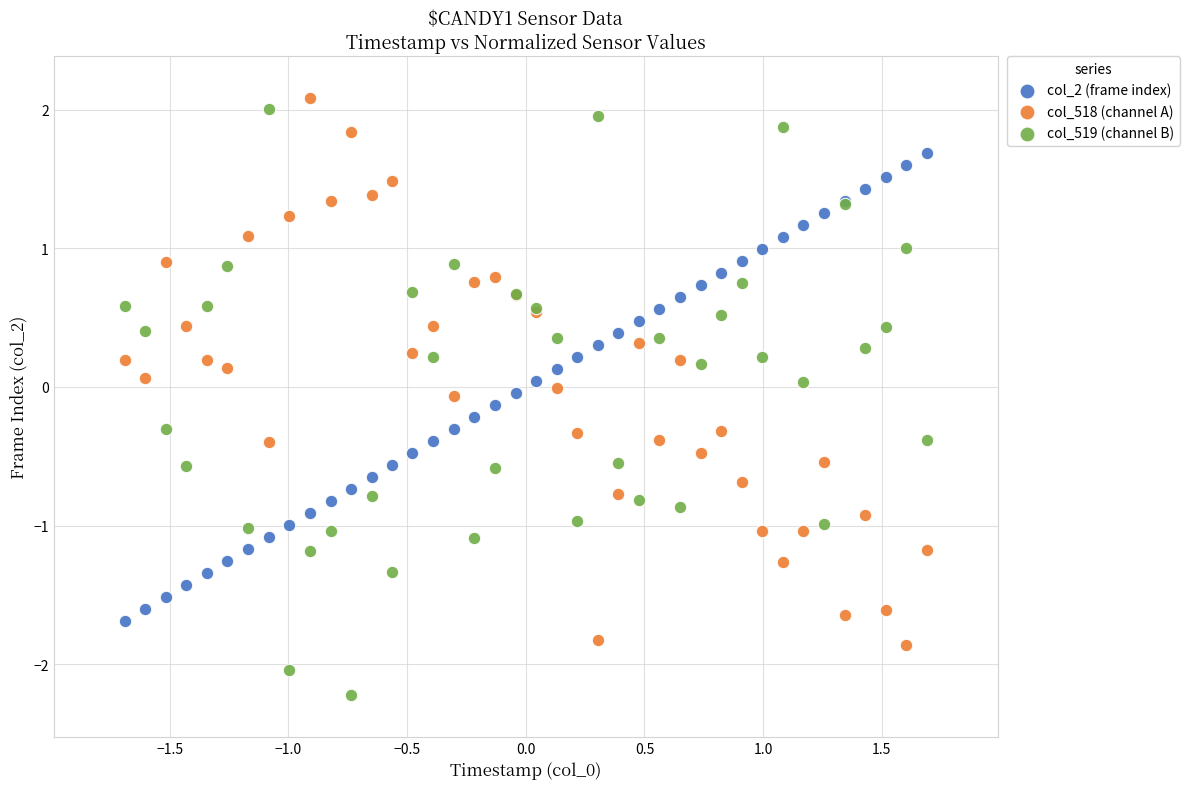

What is the X range (max minus min) for the scatter plot?

3.4